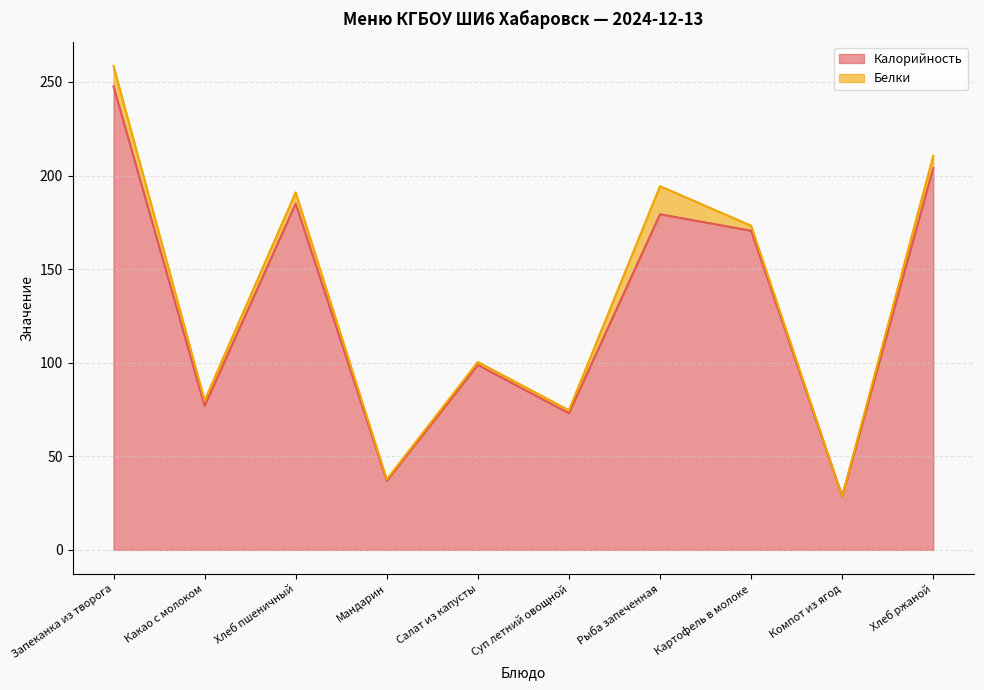

Which label corresponds to the largest value in the chart?

Запеканка из творога